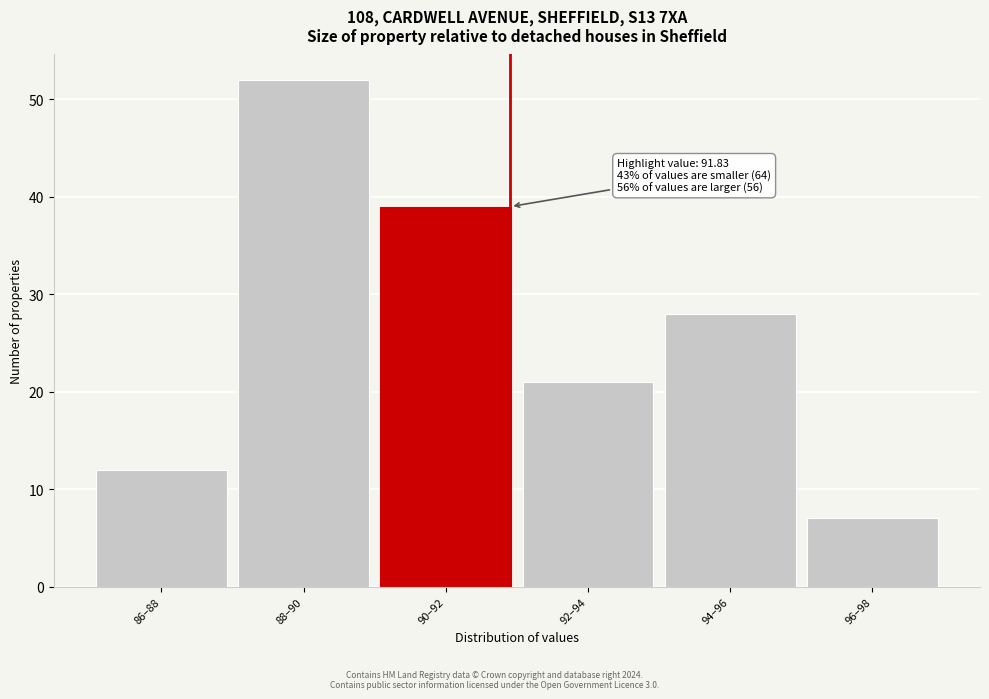

Reading left to right, what are all the values shown in this chart?

86–88=12	88–90=52	90–92=39	92–94=21	94–96=28	96–98=7